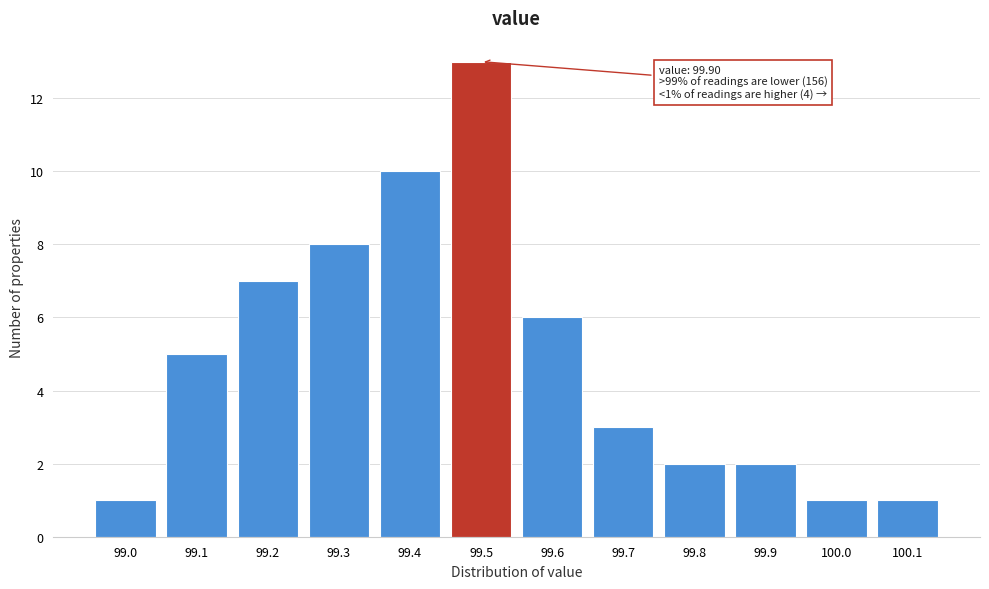

Reading left to right, transcribe all the data shown in this chart.

99.0=1	99.1=5	99.2=7	99.3=8	99.4=10	99.5=13	99.6=6	99.7=3	99.8=2	99.9=2	100.0=1	100.1=1